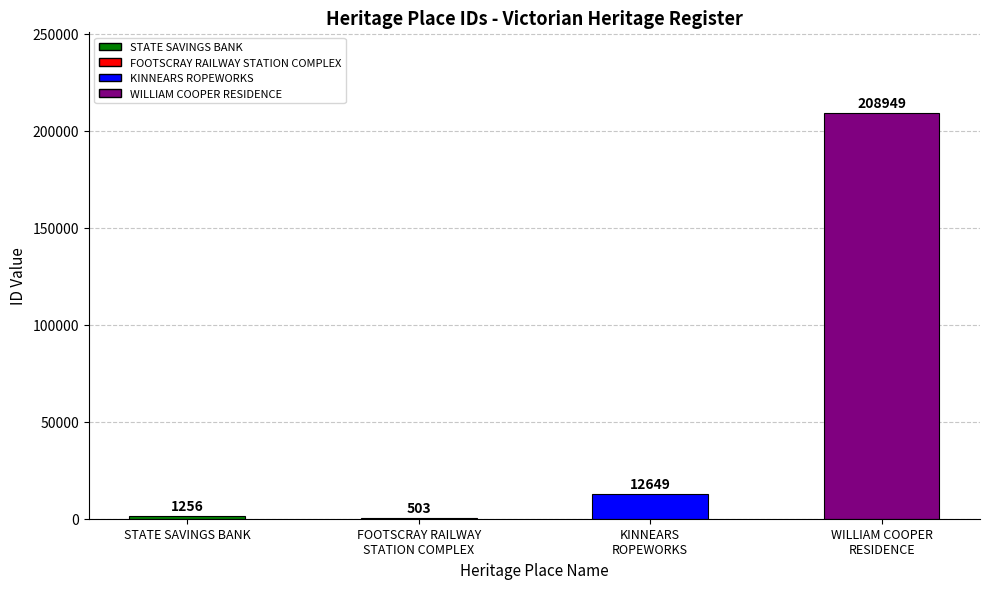

Is it true that the value at WILLIAM COOPER
RESIDENCE is 208949?

True